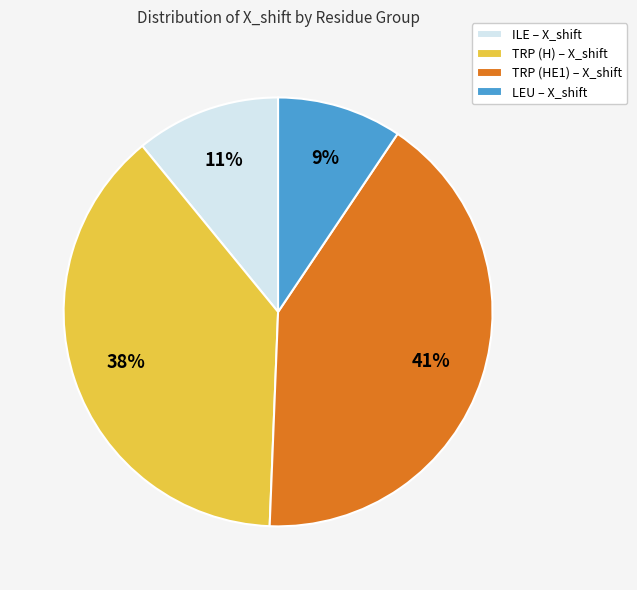

Is there any slice that represents more than half of the pie?

No